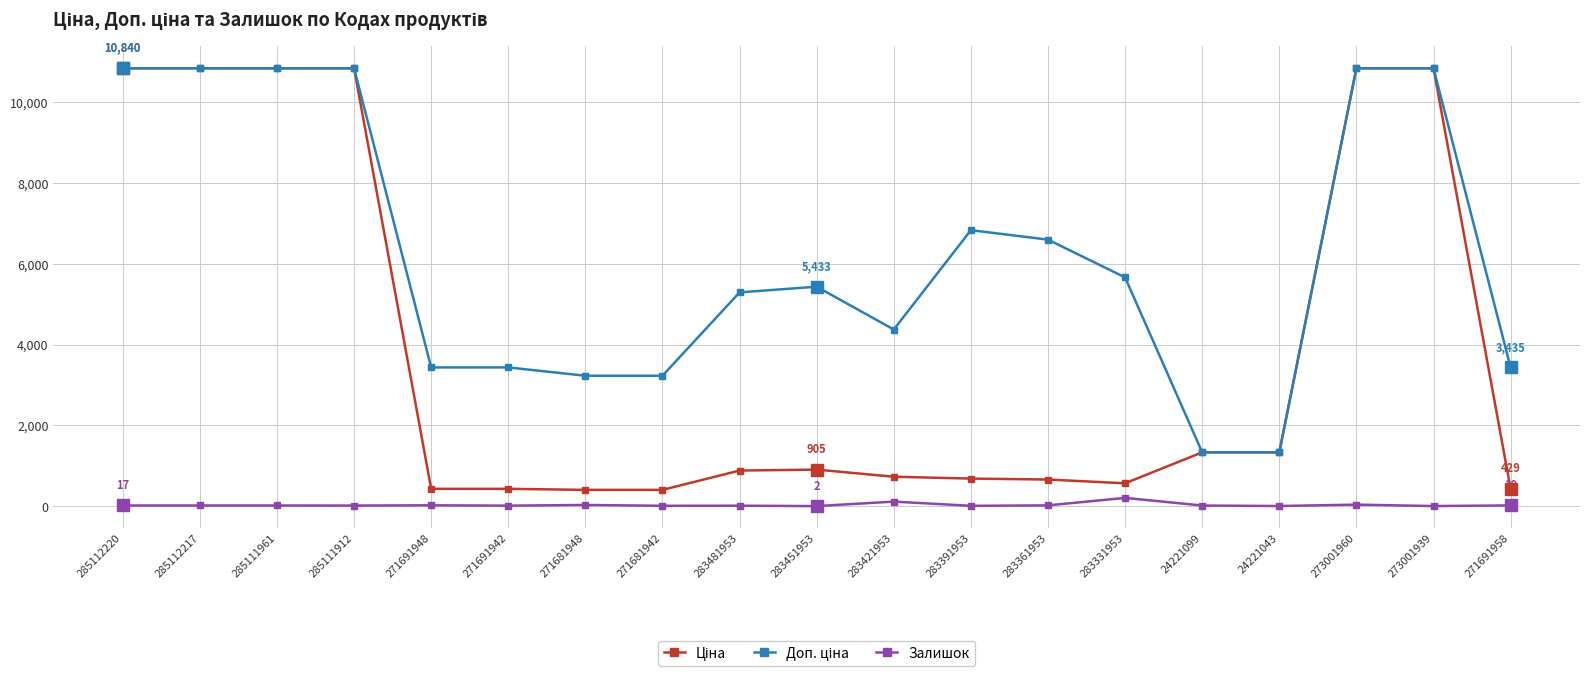

What is the maximum value shown in the chart?

10840.1